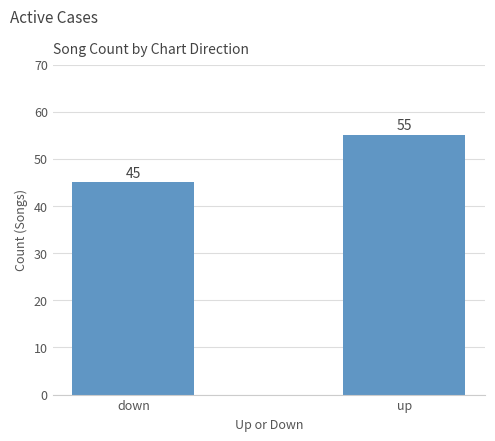

What is the ratio of the value at up to the value at down?

1.2